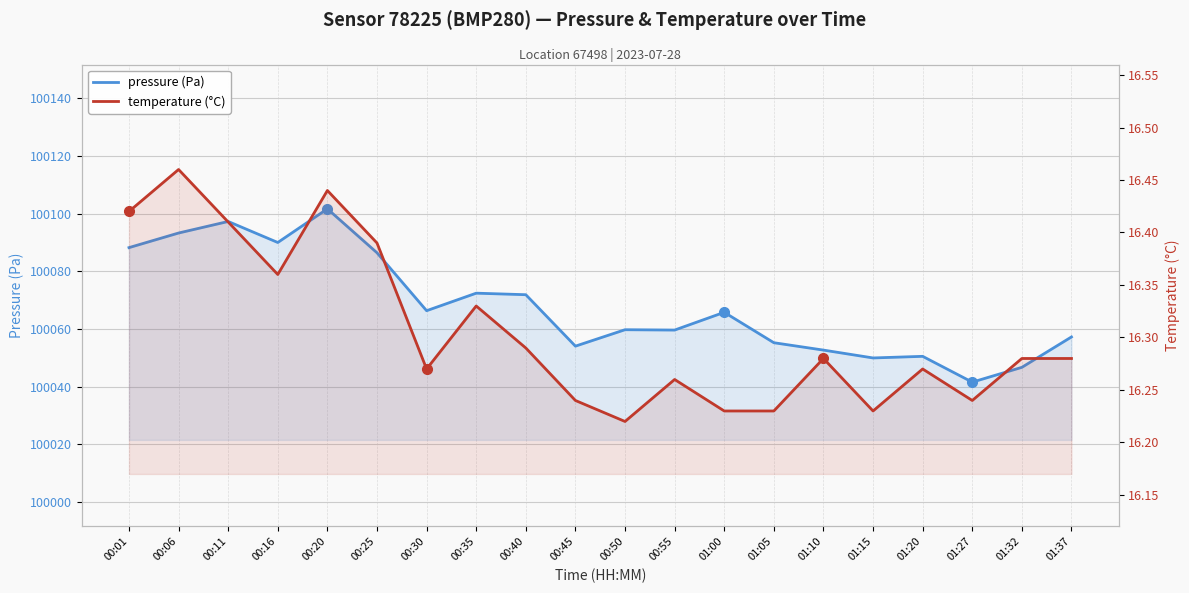

The value of pressure (Pa) at 01:27 is 177771.2. True or false?

False